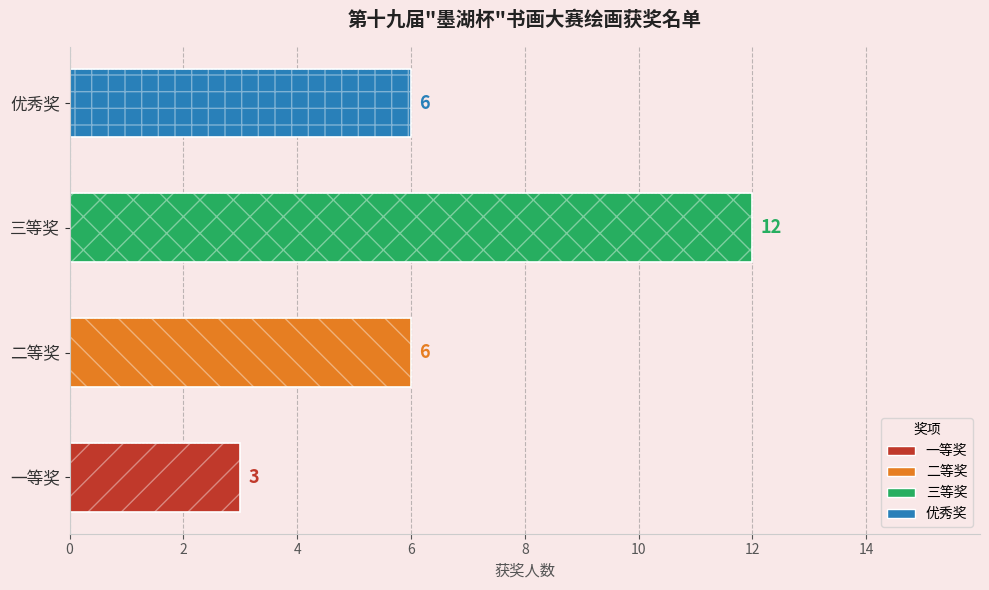

Reading top to bottom, extract all data points from this chart.

6	12	6	3